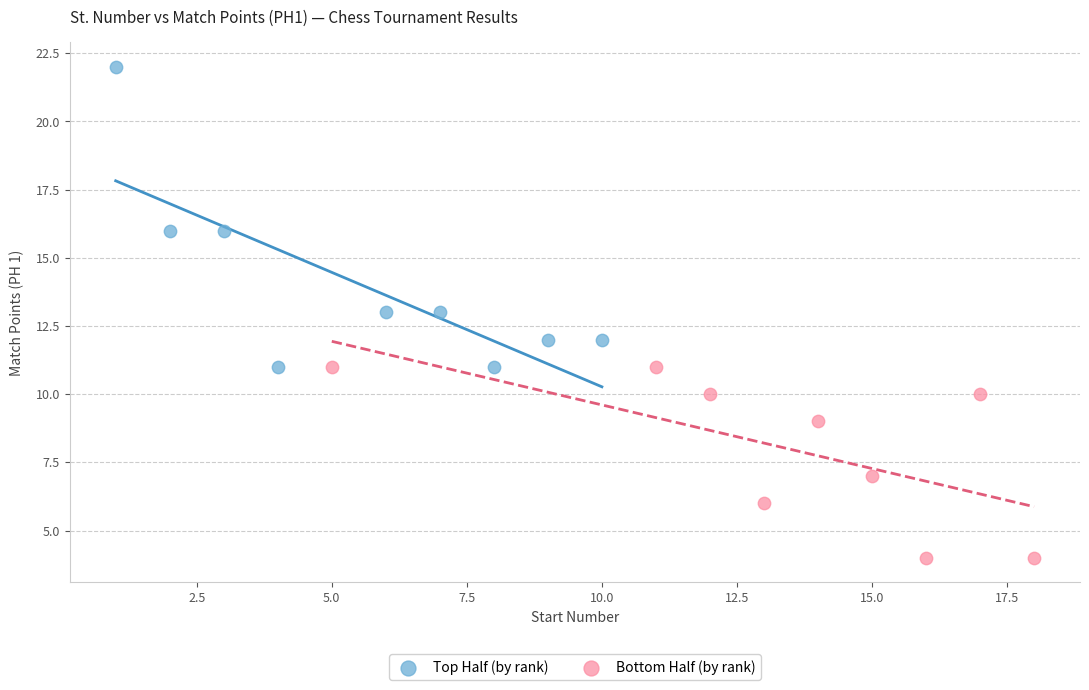

What are all the series names shown in the legend?

Top Half (by rank), Bottom Half (by rank)